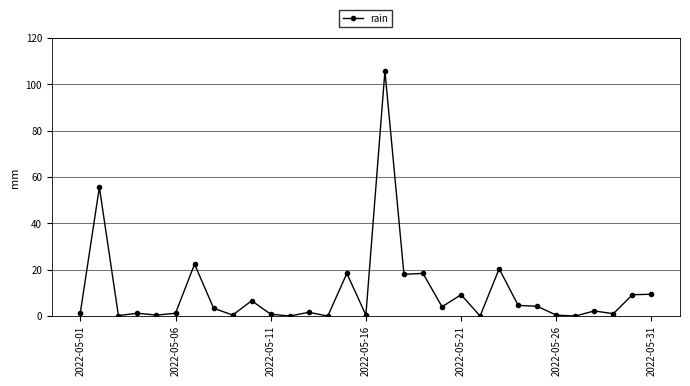

How many distinct data groups are displayed?

1